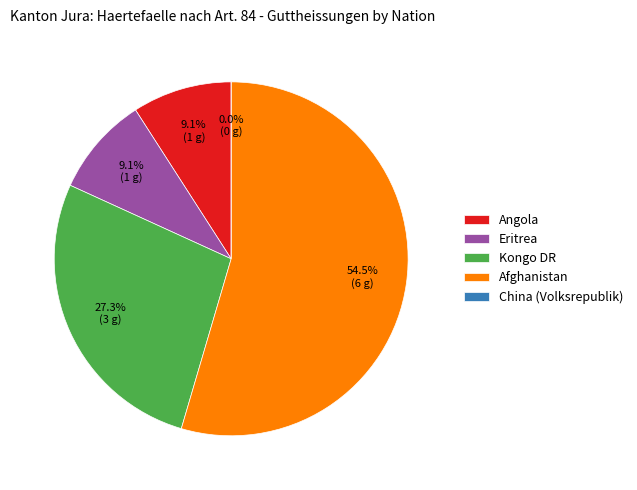

What percentage is the Afghanistan slice, to the nearest percent?

55%